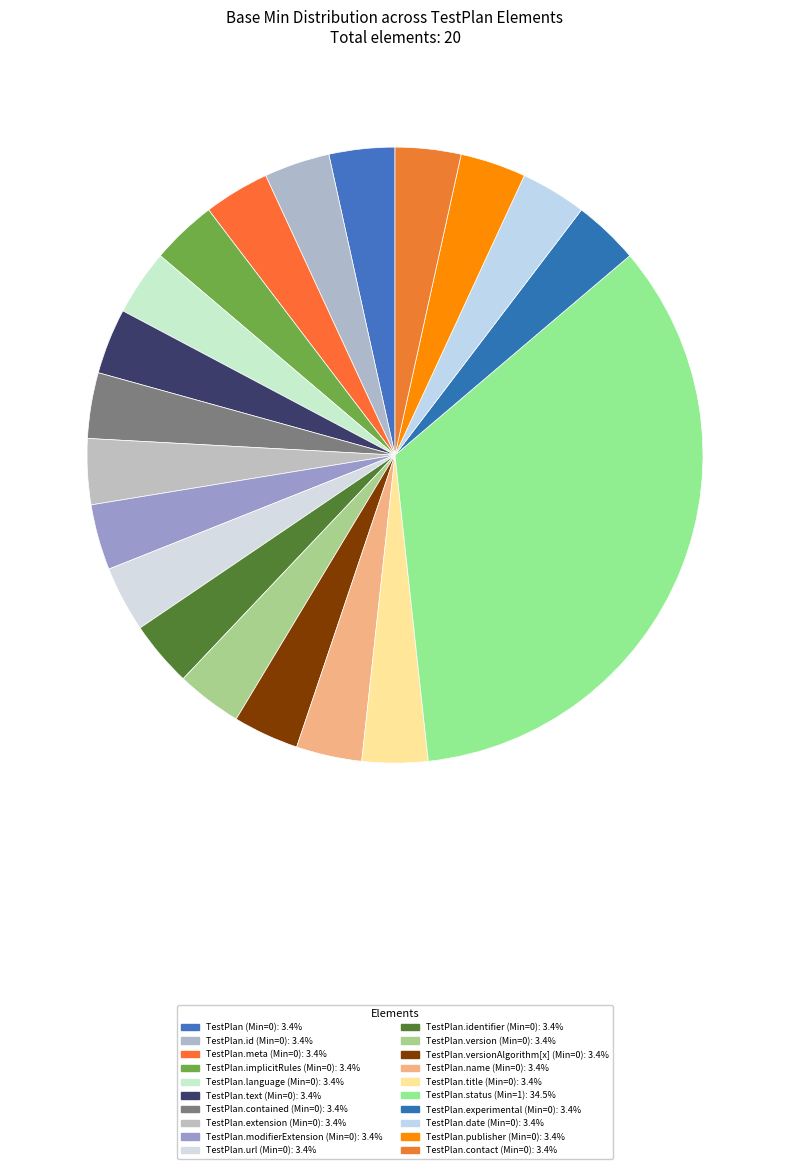

Does TestPlan.text (Min=0) account for over 50% of the chart?

No